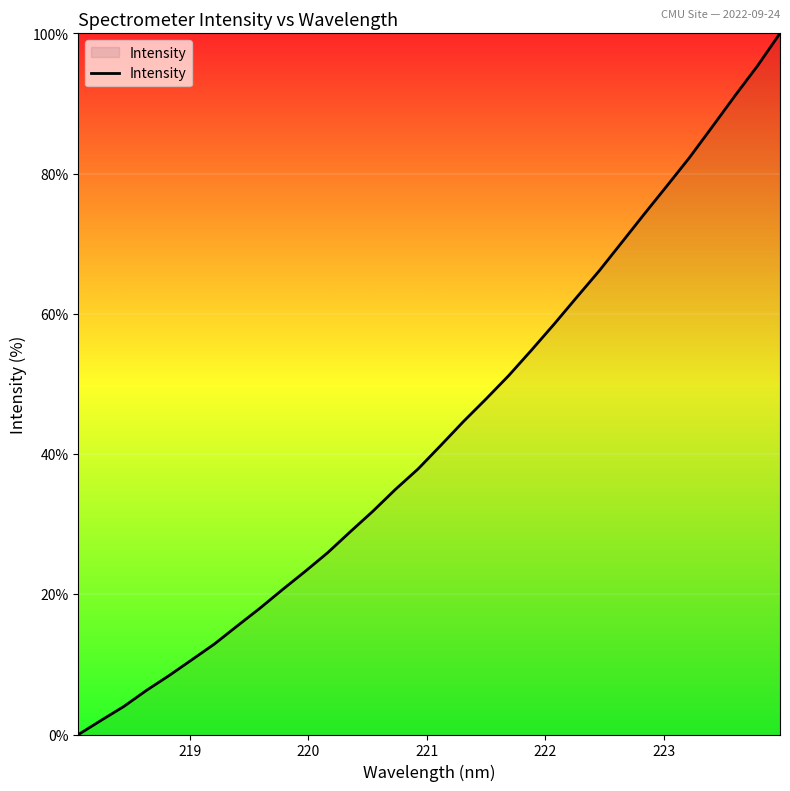

How many values are above zero?

31